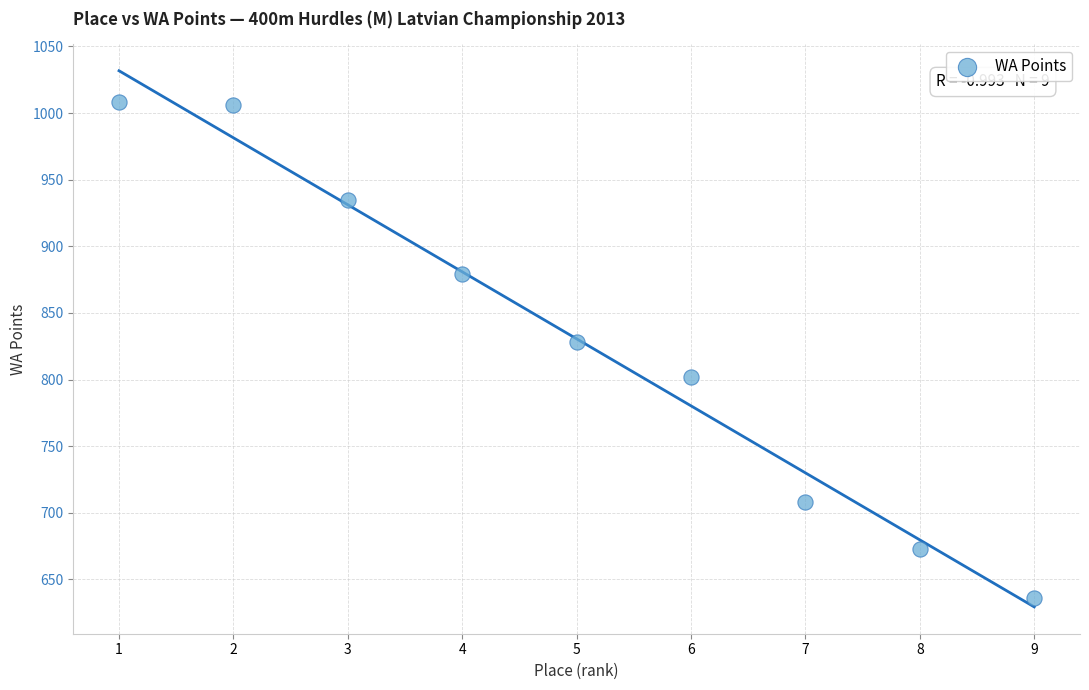

What Y value in the scatter plot is closest to 822?

828